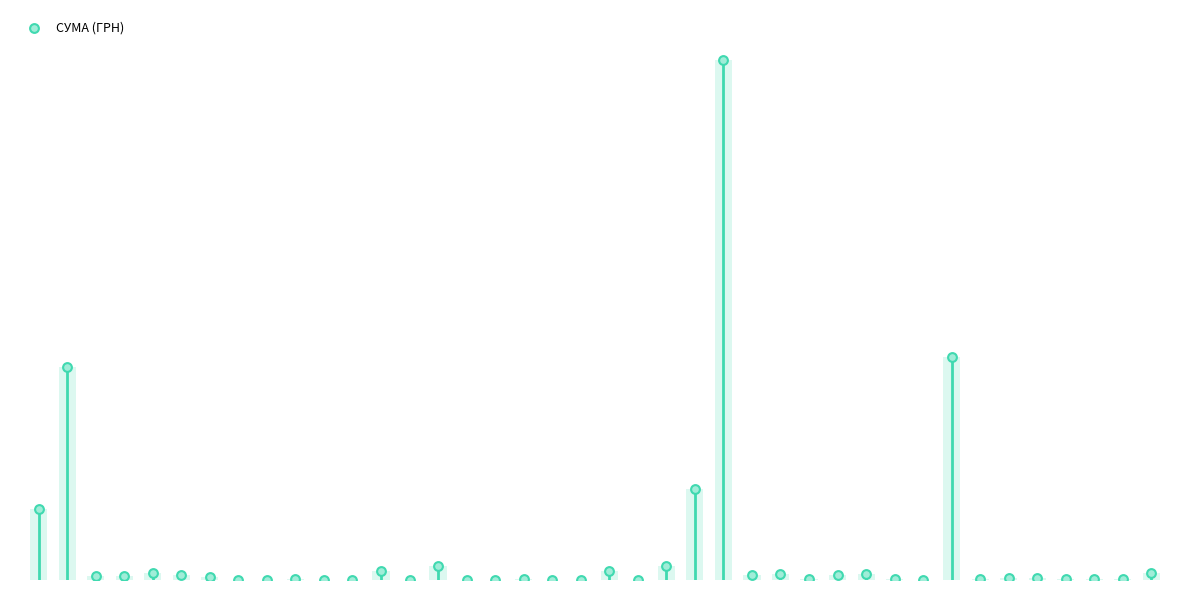

Which has a higher value, 30 or 6?

6